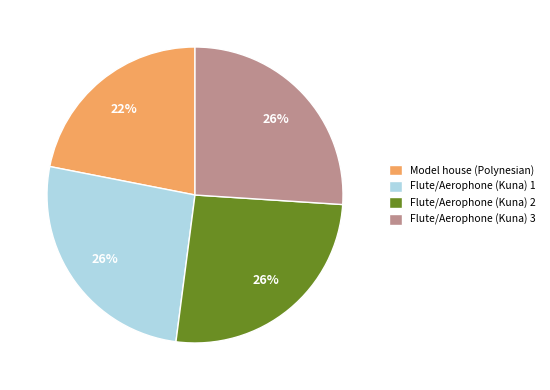

What is the smallest slice in the pie chart?

Model house (Polynesian)